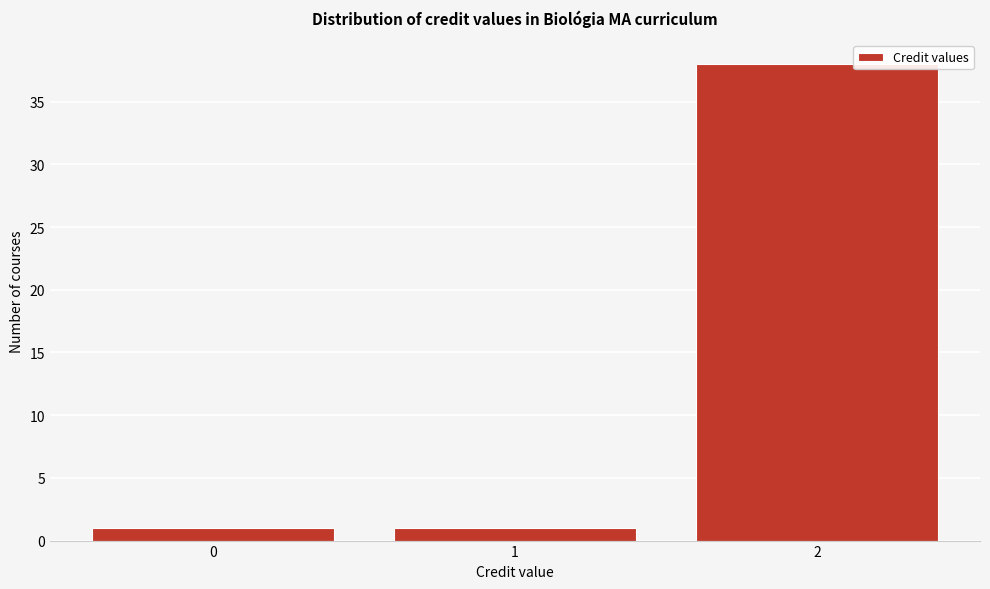

Reading left to right, transcribe this chart: for each bar, give the range it covers on the x-axis and its height. The values are not printed on the chart, so give them approximately, as read against the axis.

-0.5 to 0.5: 1
0.5 to 1.5: 1
1.5 to 2.5: 38